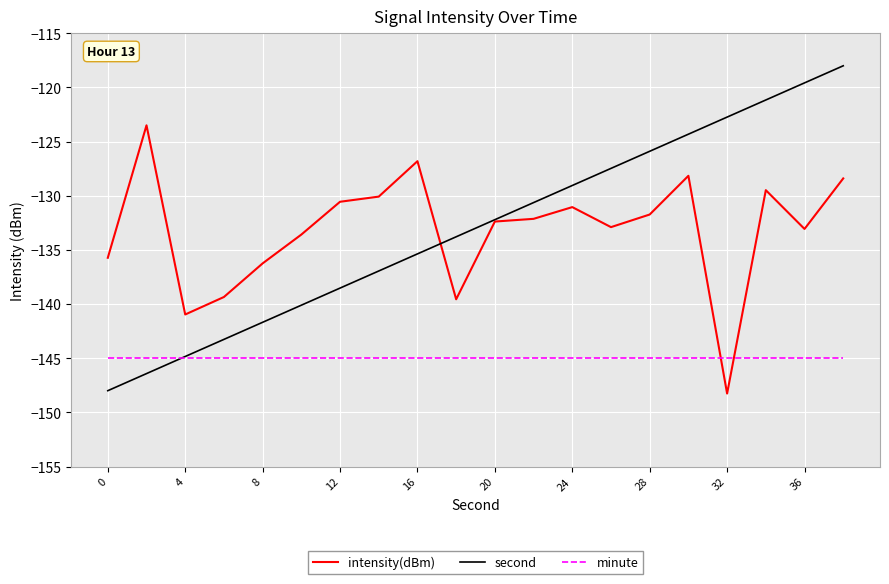

Which series ends up on top after the final intersection of intensity(dBm) and minute?

intensity(dBm)